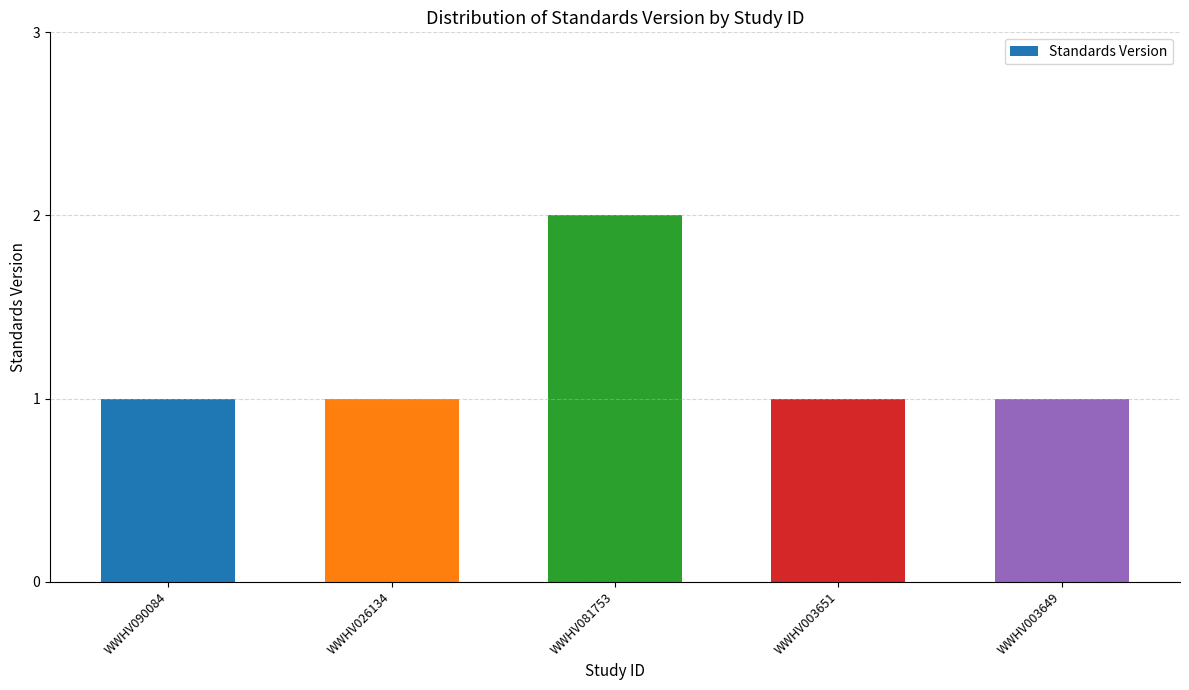

What position from the right is WWHV081753?

3